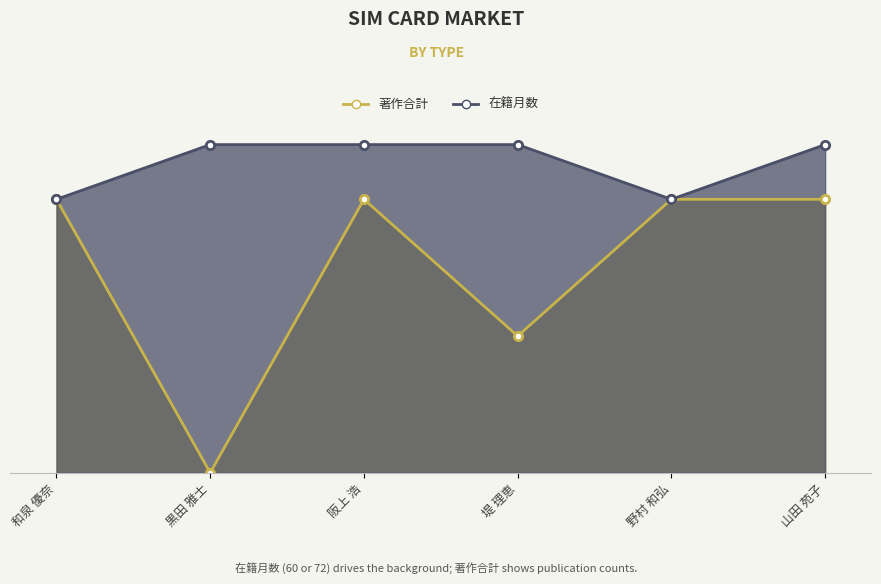

Is it true that 著作合計 equals 1.1 at 野村 和弘?

False